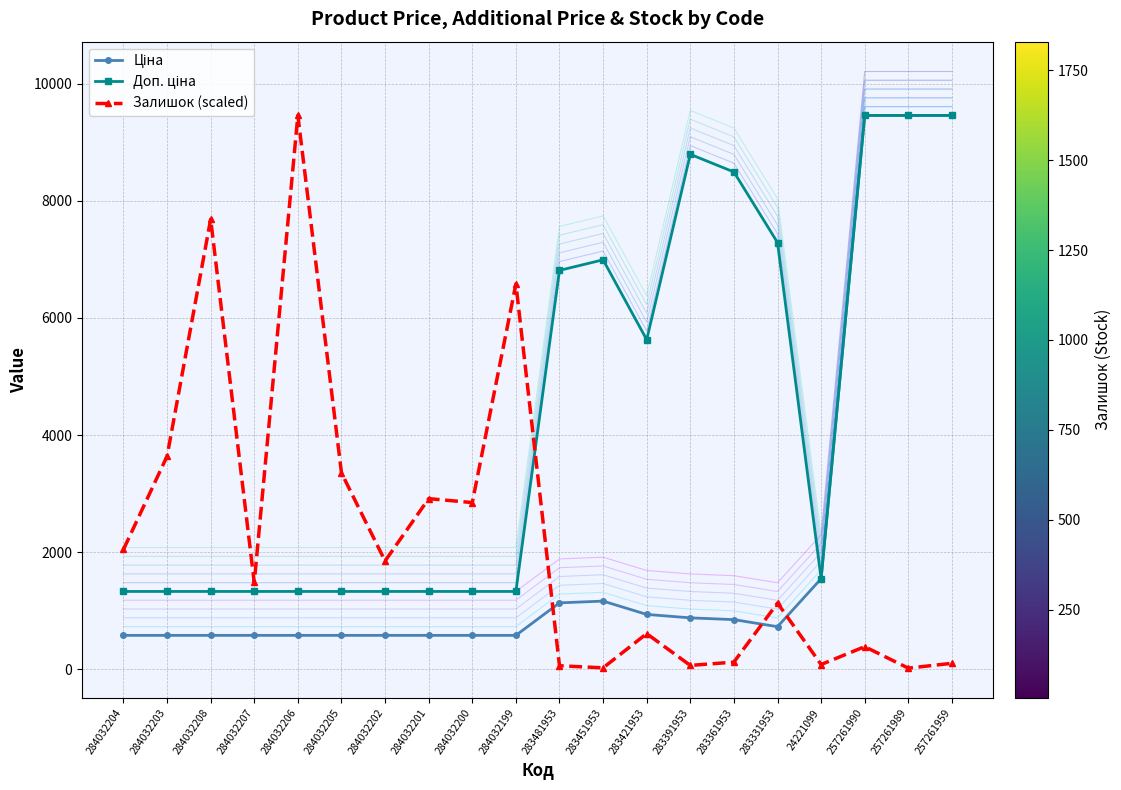

The Доп. ціна series shows 8794.5 at 283391953. True or false?

True